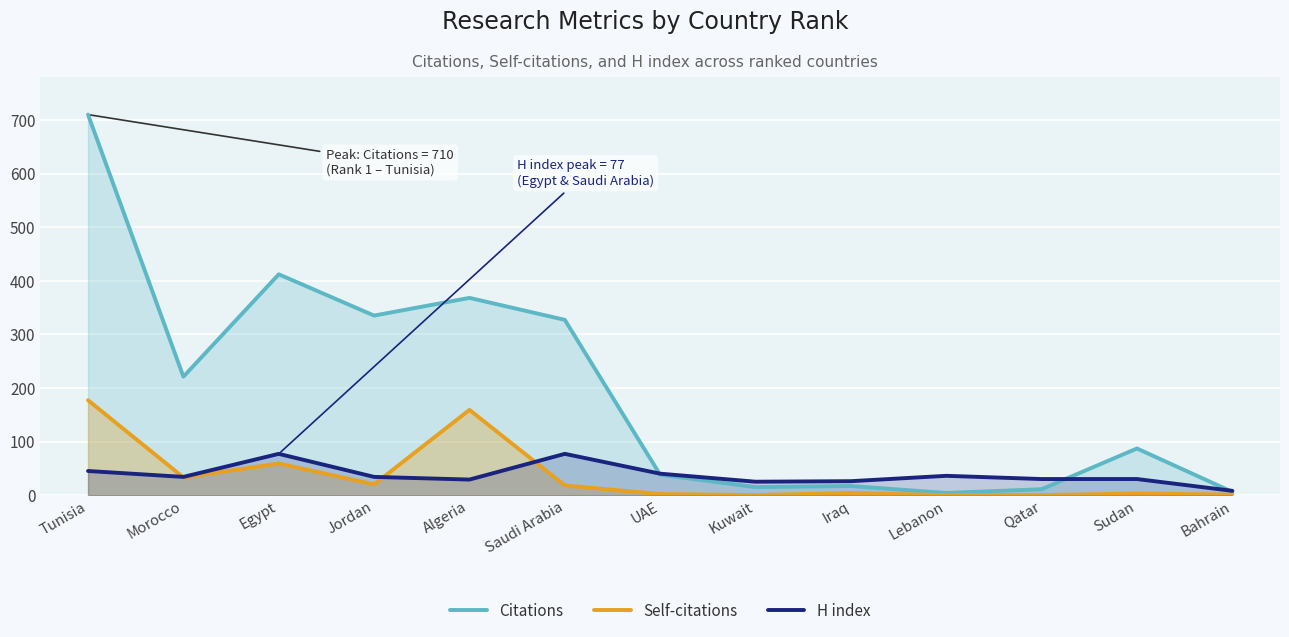

What value does the Citations series have at Jordan?

335